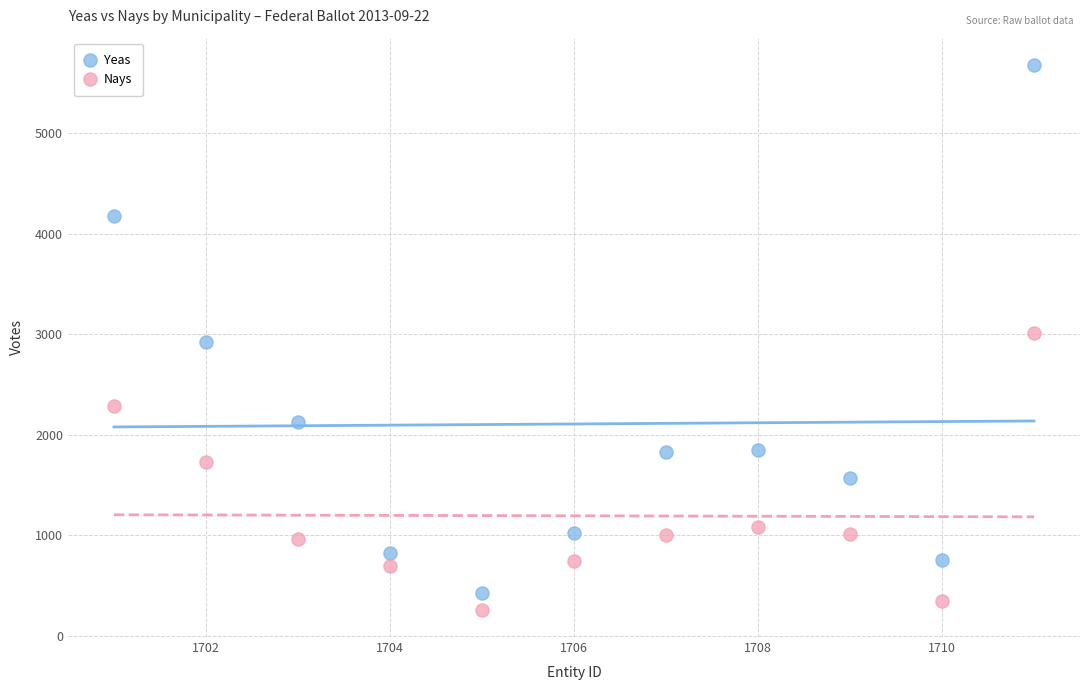

Across all data points, what is the range of X values (max minus min)?

10